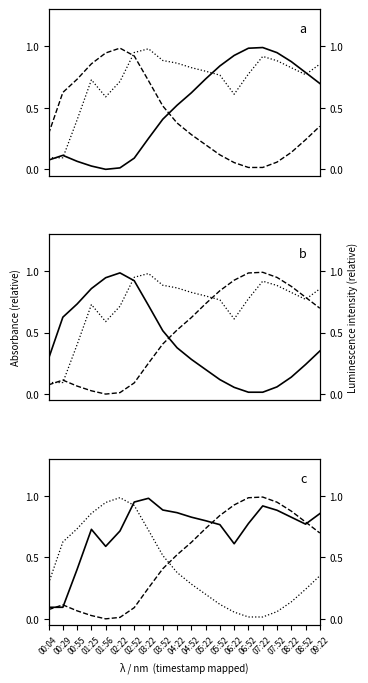

What is the difference between the highest and lowest values at 05:22?

0.6